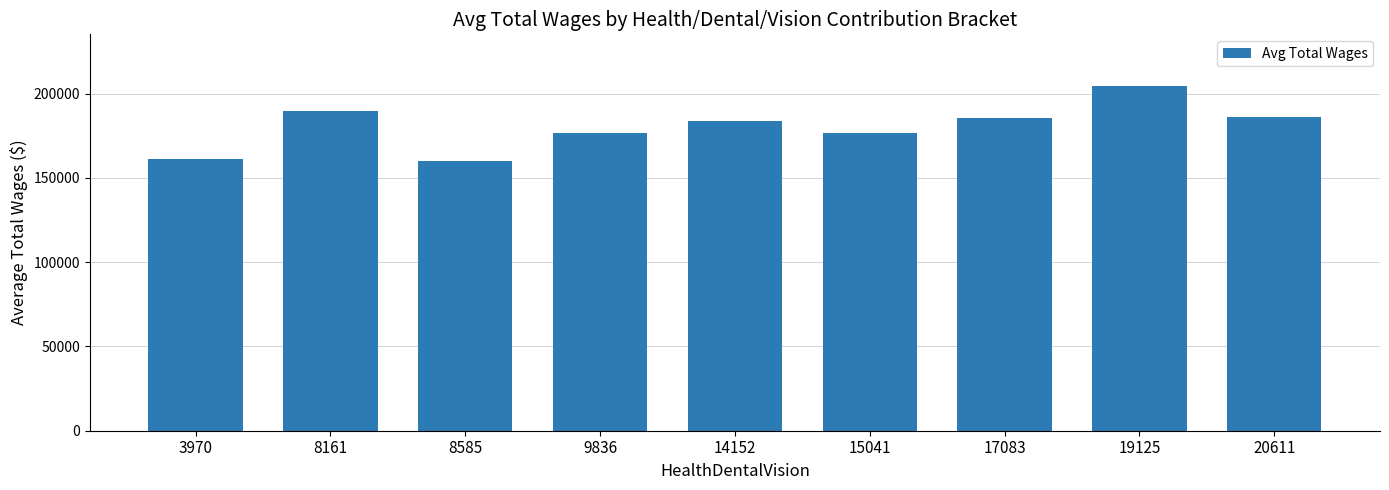

What is the value of the 2nd bar from the left?

189924